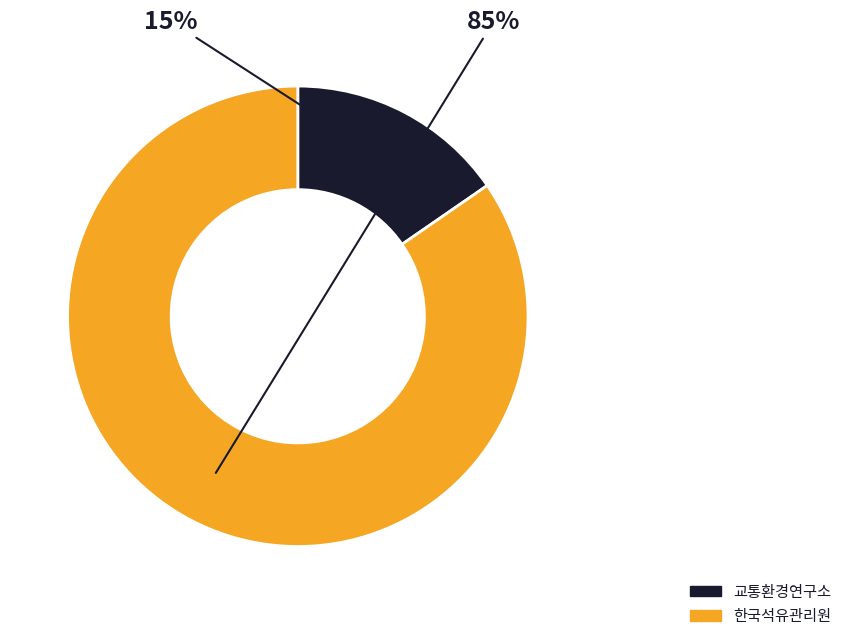

True or false: 교통환경연구소 accounts for 22% of the total.

False